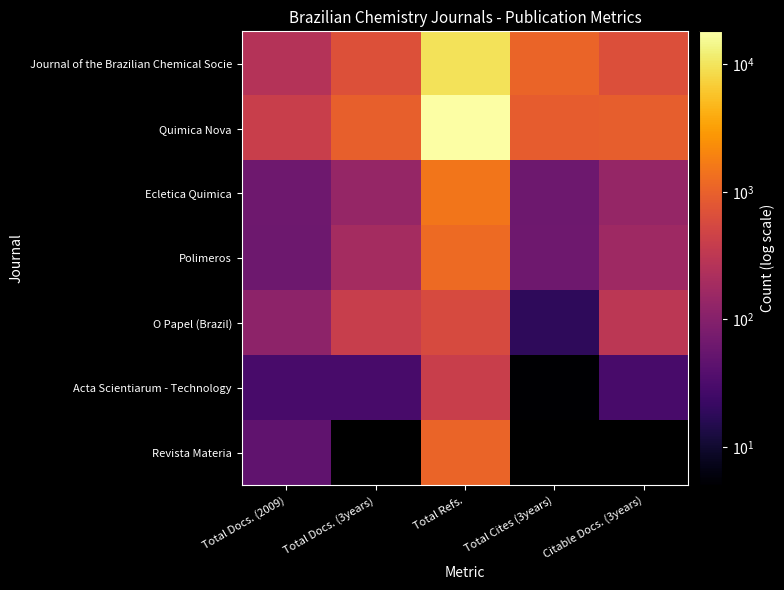

The O Papel (Brazil) series shows 401.0 at Total Docs. (3years). True or false?

True